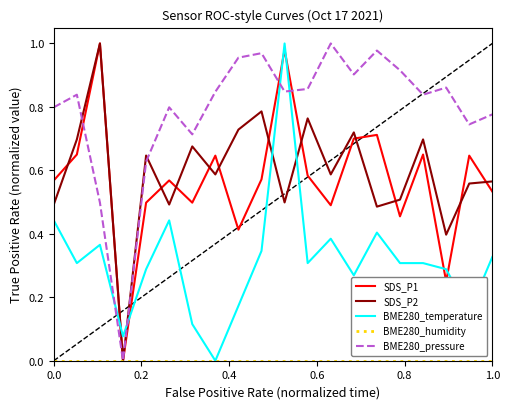

Which series has the largest total across all categories?

BME280_pressure